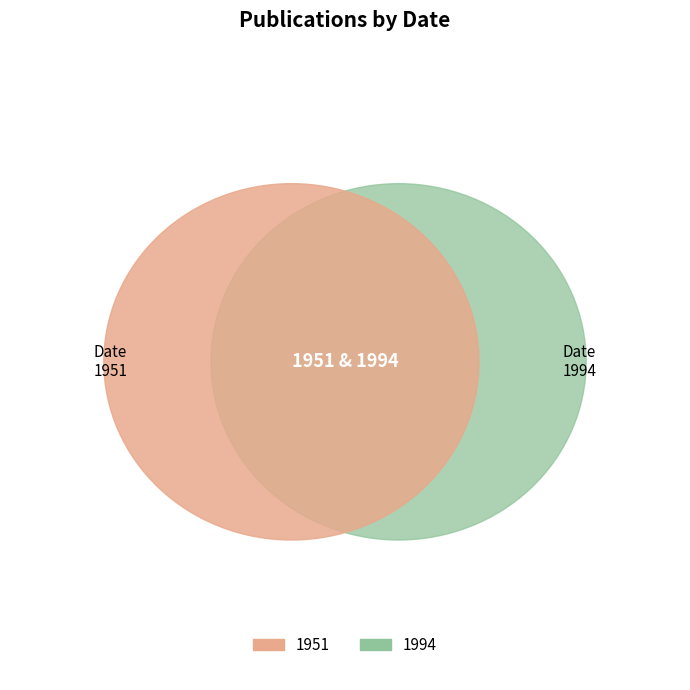

What is the smallest slice in the pie chart?

1951